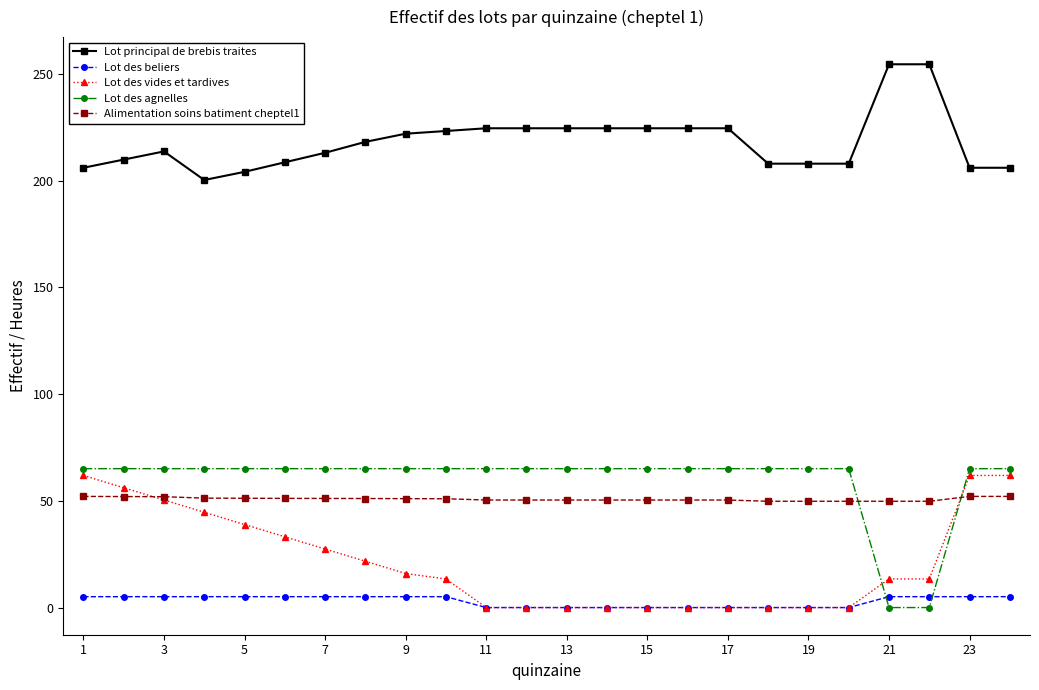

True or false: Alimentation soins batiment cheptel1 and Lot des beliers intersect in this chart.

False